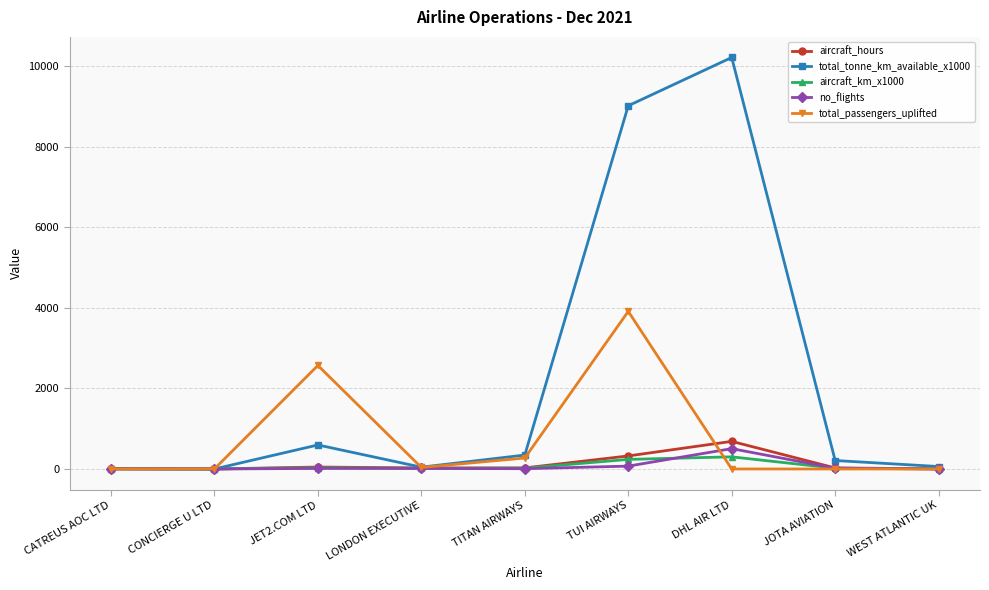

At which category is the sum across all series the highest?

TUI AIRWAYS